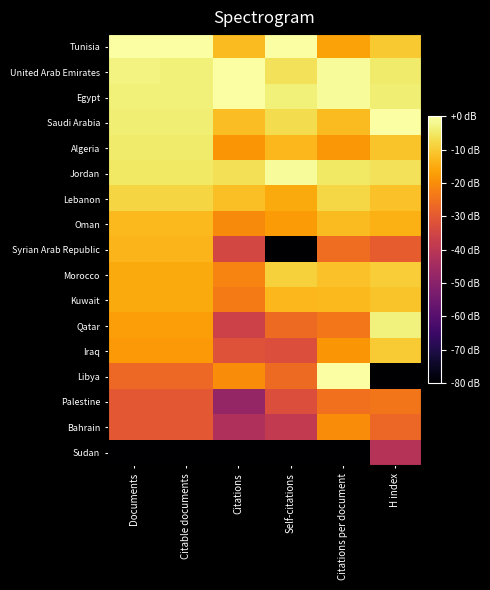

Rank the series by their maximum value, from lowest to highest.

Sudan, Palestine, Bahrain, Syrian Arab Republic, Oman, Kuwait, Iraq, Morocco, Lebanon, Algeria, Qatar, Jordan, Egypt, Tunisia, United Arab Emirates, Saudi Arabia, Libya